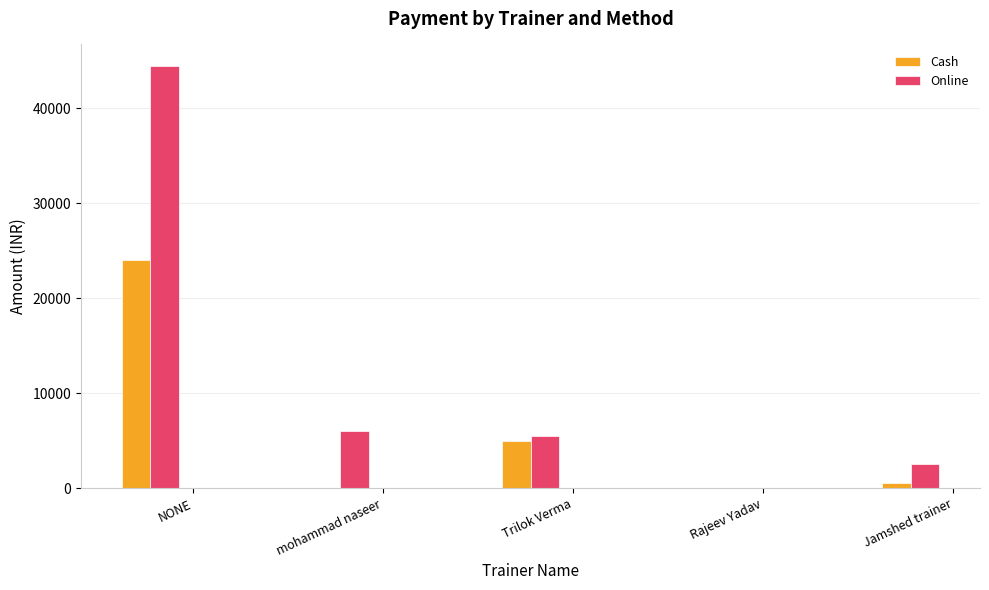

Is it true that Cash equals 5000 at Trilok Verma?

True